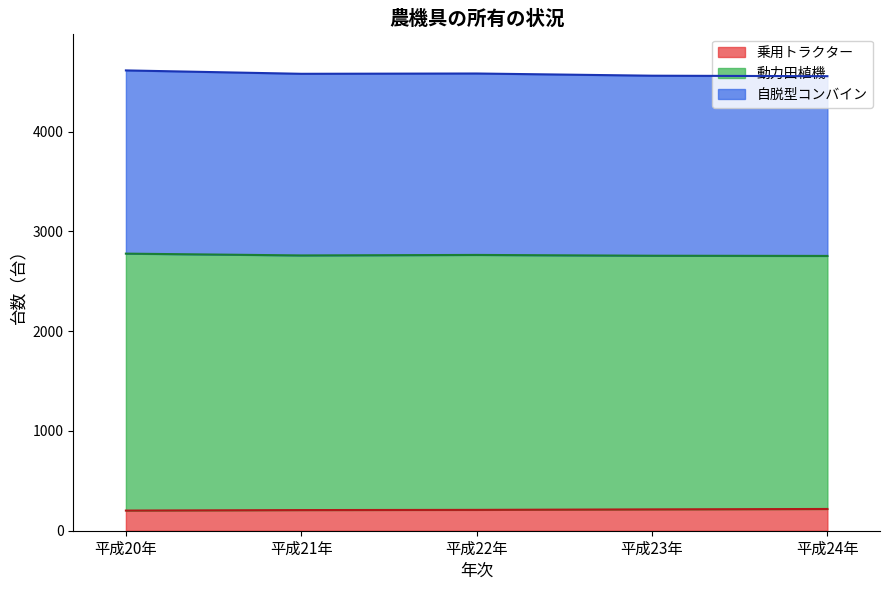

The value of 動力田植機 at 平成24年 is 1081. True or false?

False